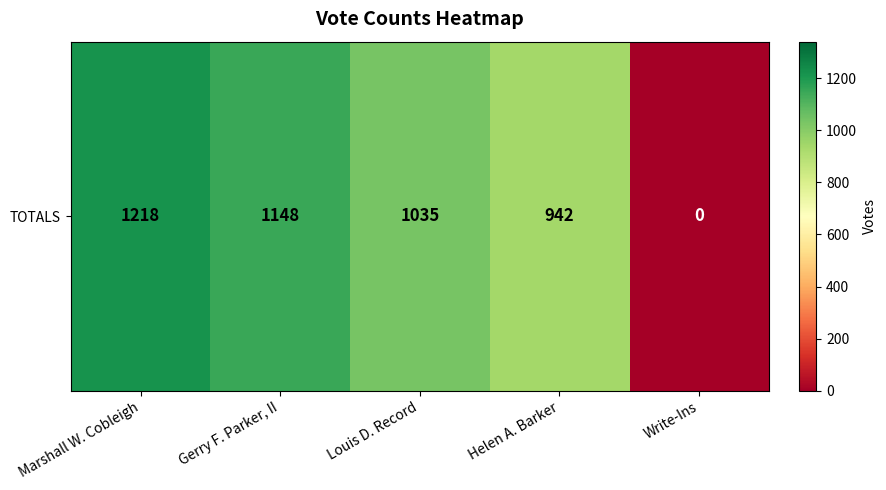

How many data points does each series have?

5